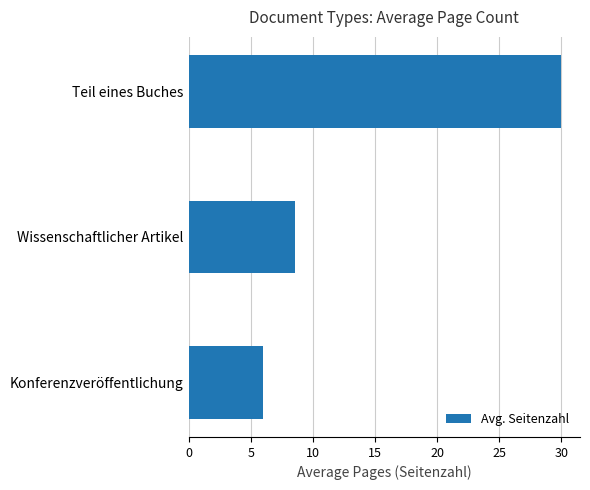

Rank the categories by value from highest to lowest.

Teil eines Buches, Wissenschaftlicher Artikel, Konferenzveröffentlichung